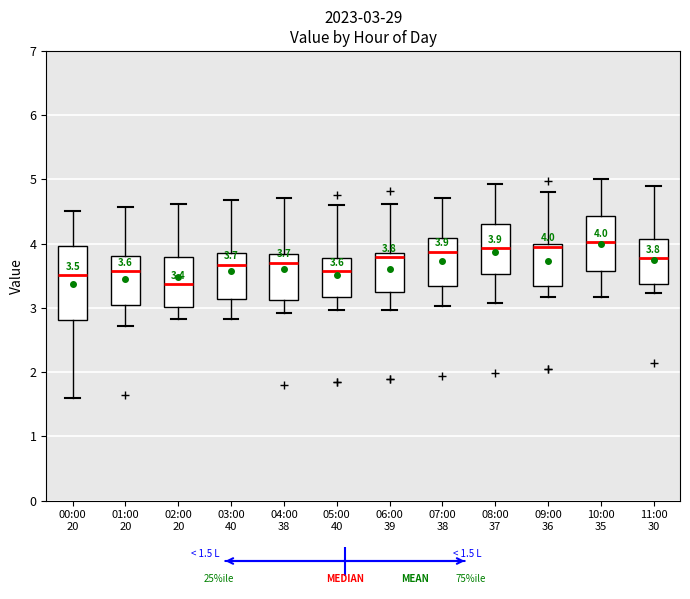

Comparing the boxes themselves (not the whiskers), which one is the tallest?

00:00 20